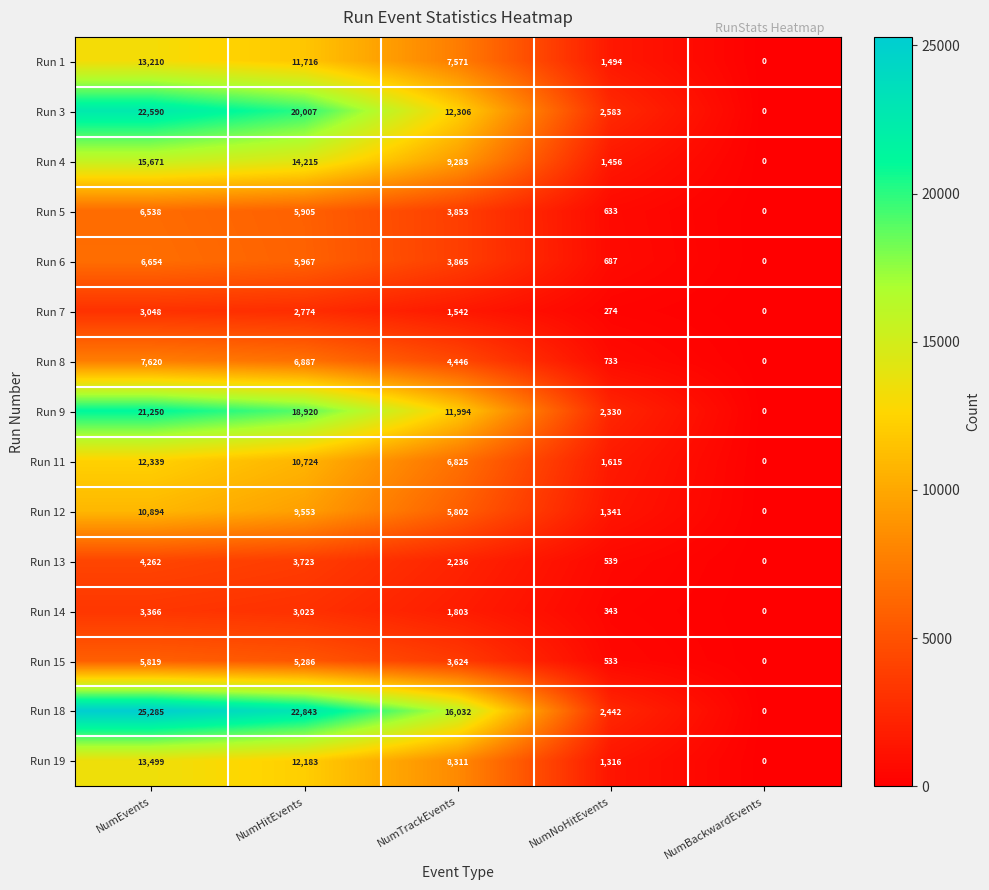

The value of Run 8 at NumHitEvents is 6887. True or false?

True